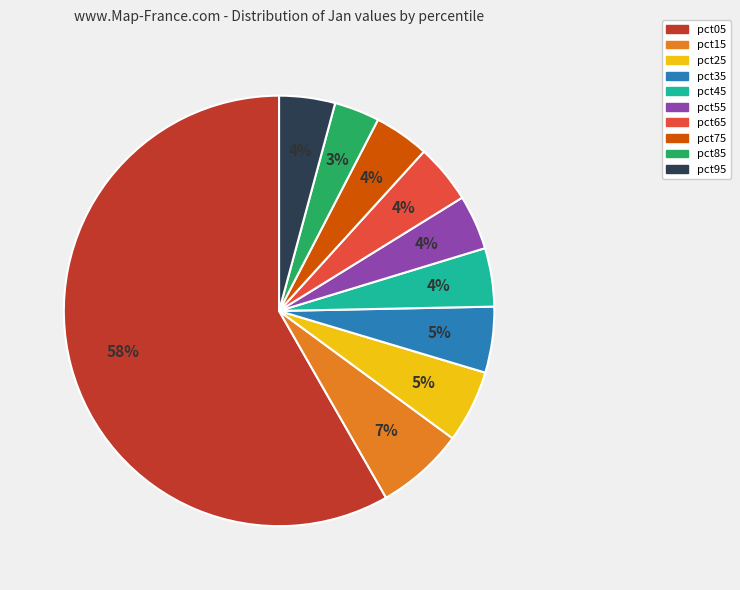

Combined, do pct65 and pct85 account for over 50%?

No